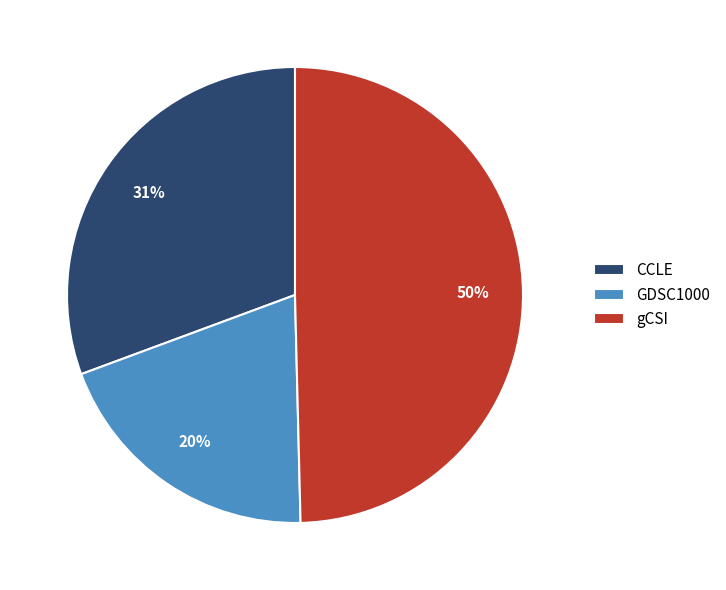

Is there any slice that represents more than half of the pie?

No